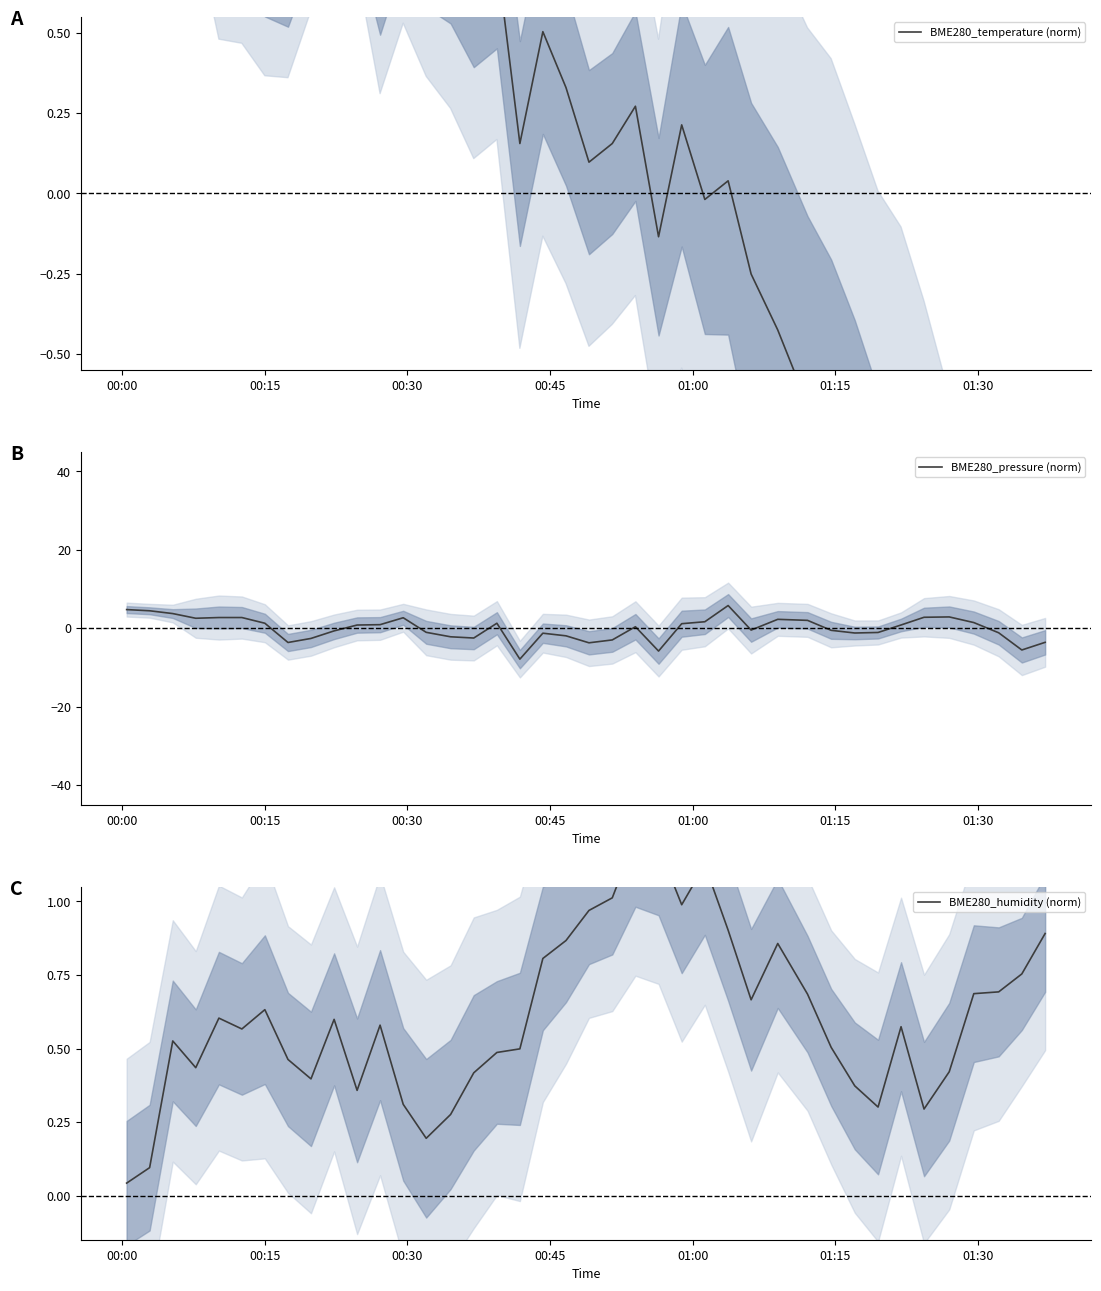

What is the minimum value for BME280_pressure (norm)?

-7.9